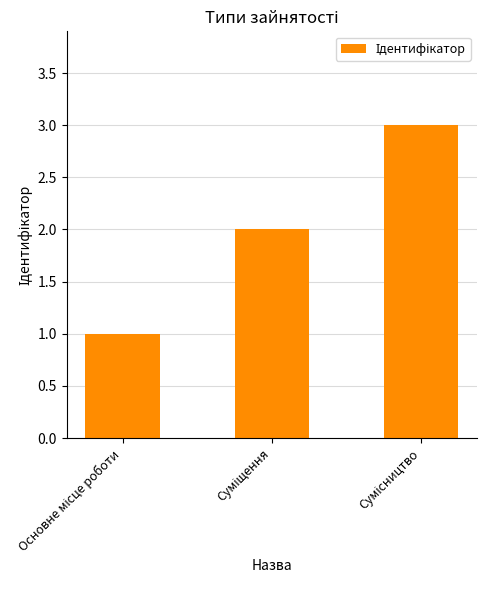

What is the sum of all values?

6